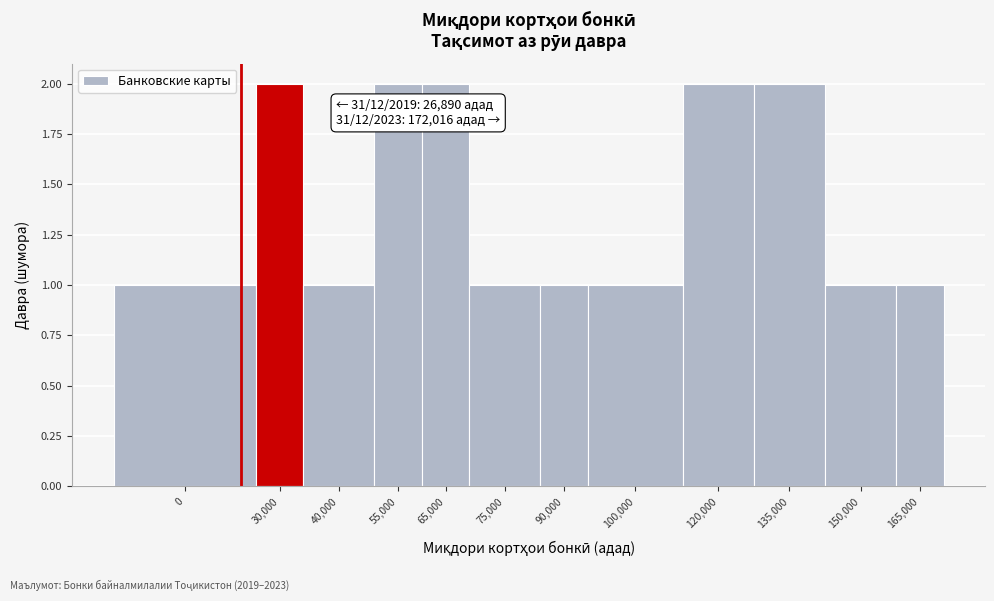

Reading right to left, extract all data points from this chart.

165,000=1	150,000=1	135,000=2	120,000=2	100,000=1	90,000=1	75,000=1	65,000=2	55,000=2	40,000=1	30,000=2	0=1